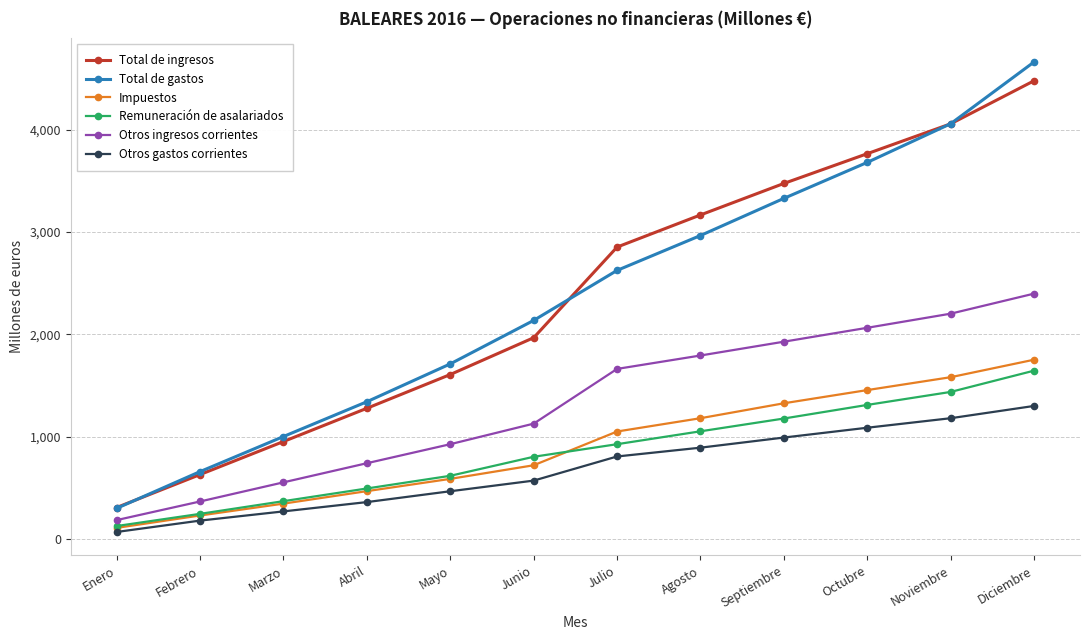

True or false: Otros ingresos corrientes and Otros gastos corrientes intersect in this chart.

False